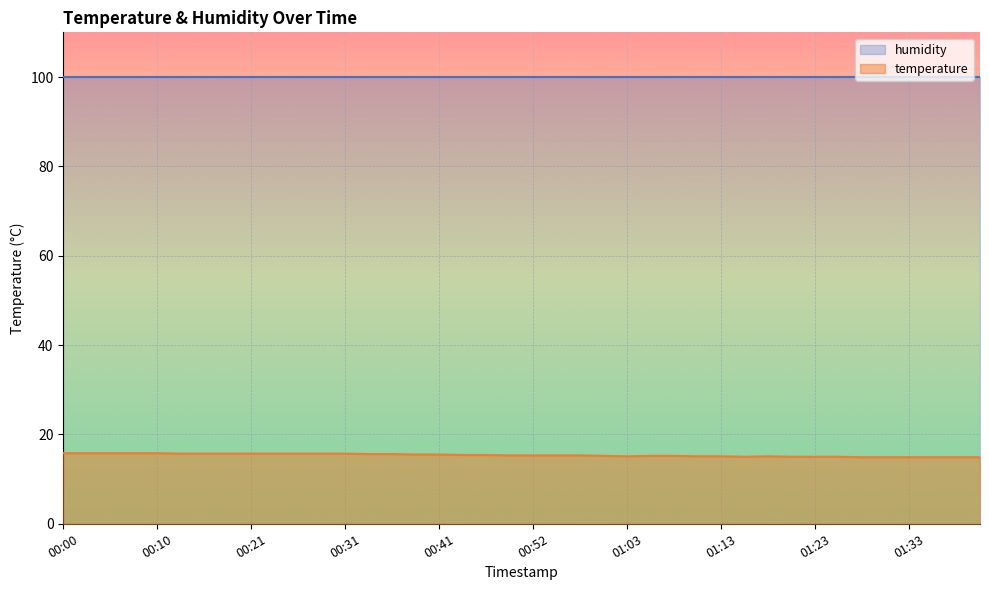

How many distinct data groups are displayed?

2